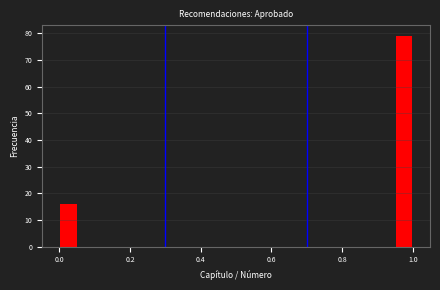

Read against the x-axis, roughly where is the centre of the tallest bar?

0.98